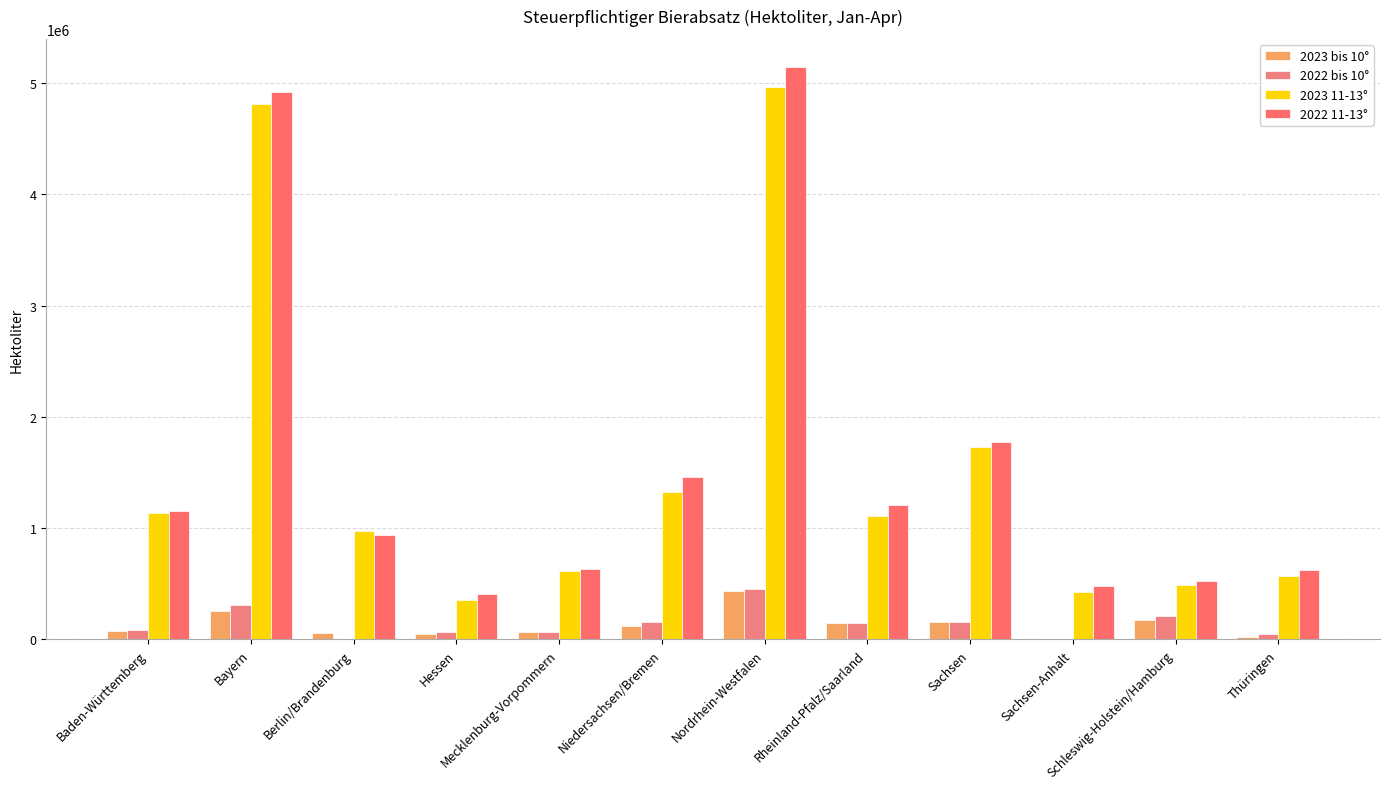

Is the value of 2022 bis 10° at Bayern greater than the value of 2022 11-13° at Mecklenburg-Vorpommern?

No